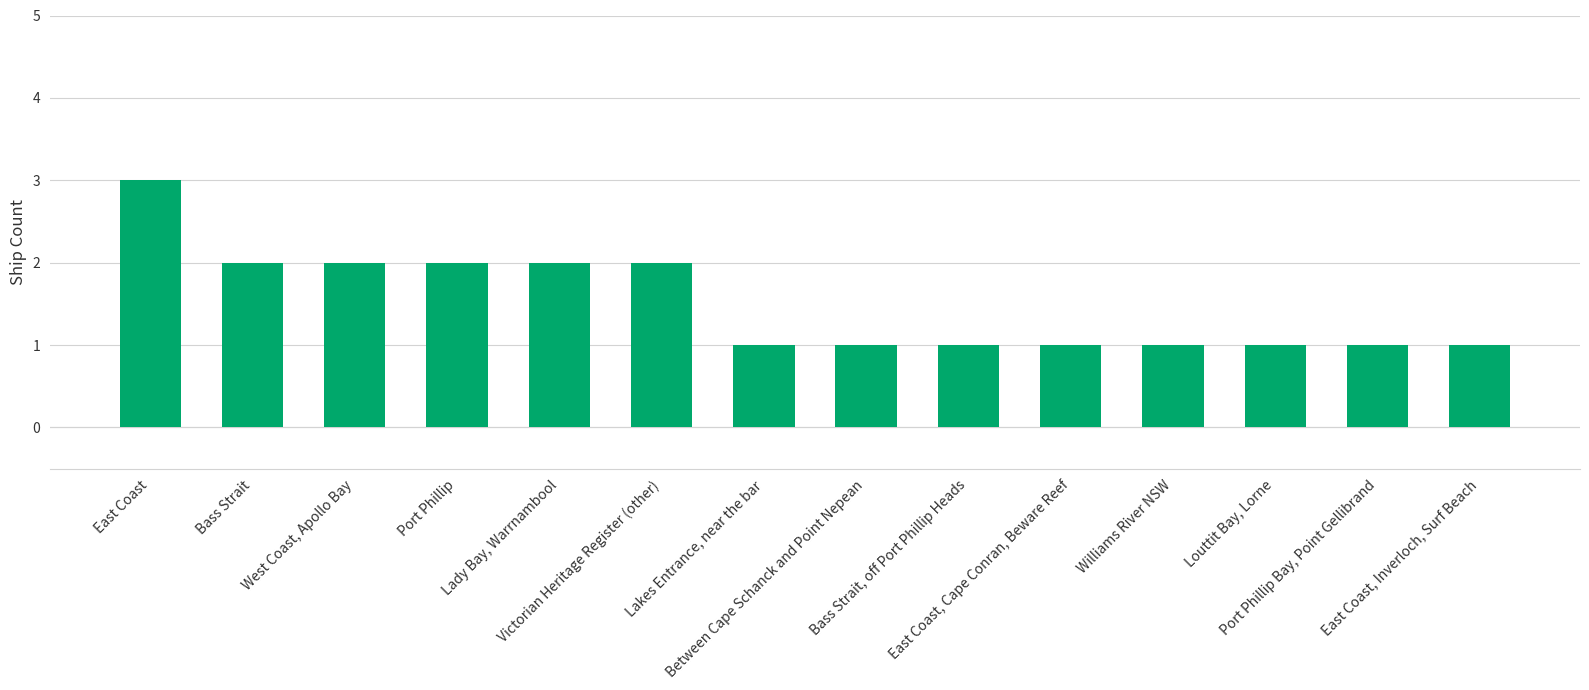

What is the value of the 12th bar from the left?

1